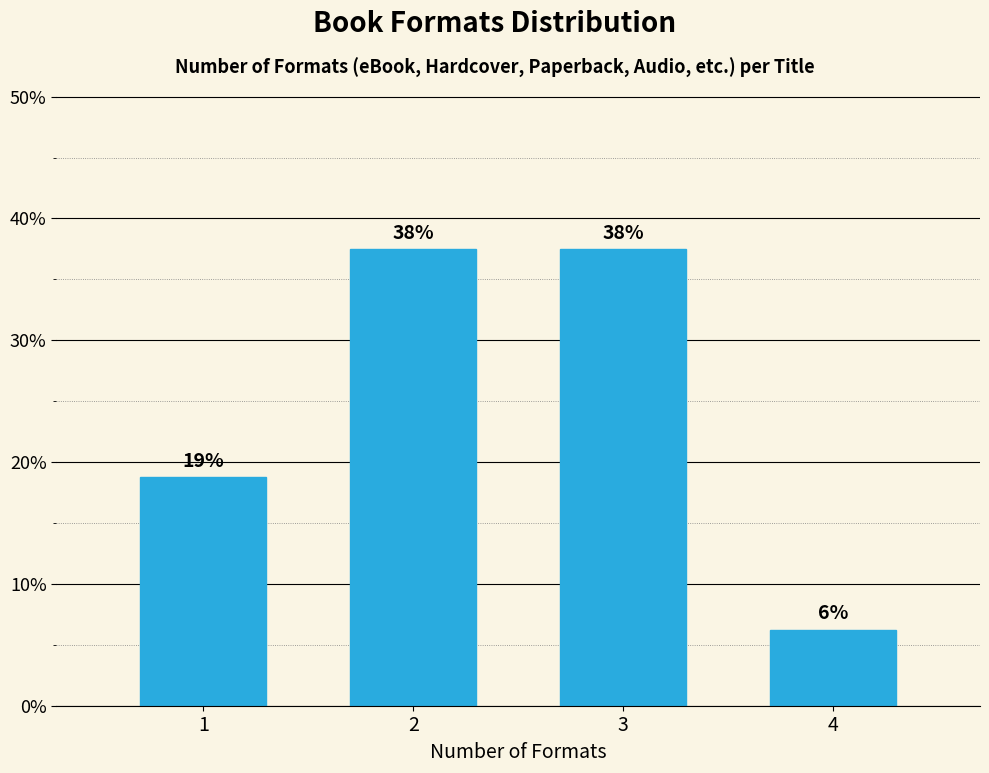

Are the bars horizontal?

No